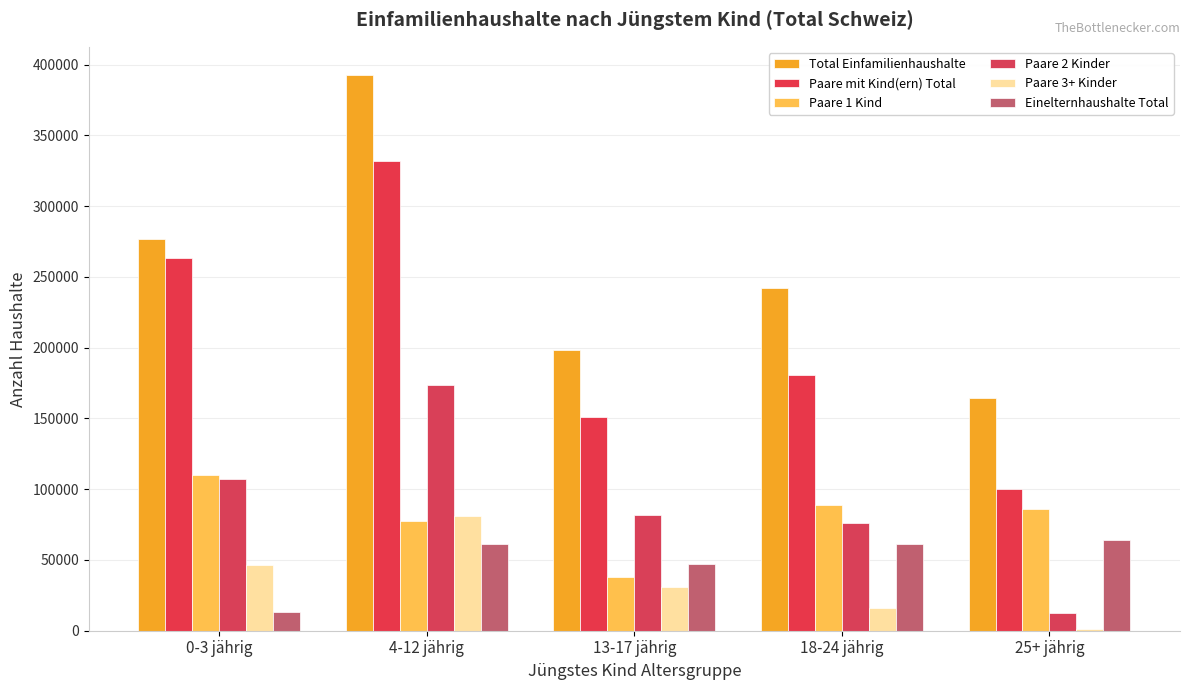

What position from the left is 13-17 jährig?

3